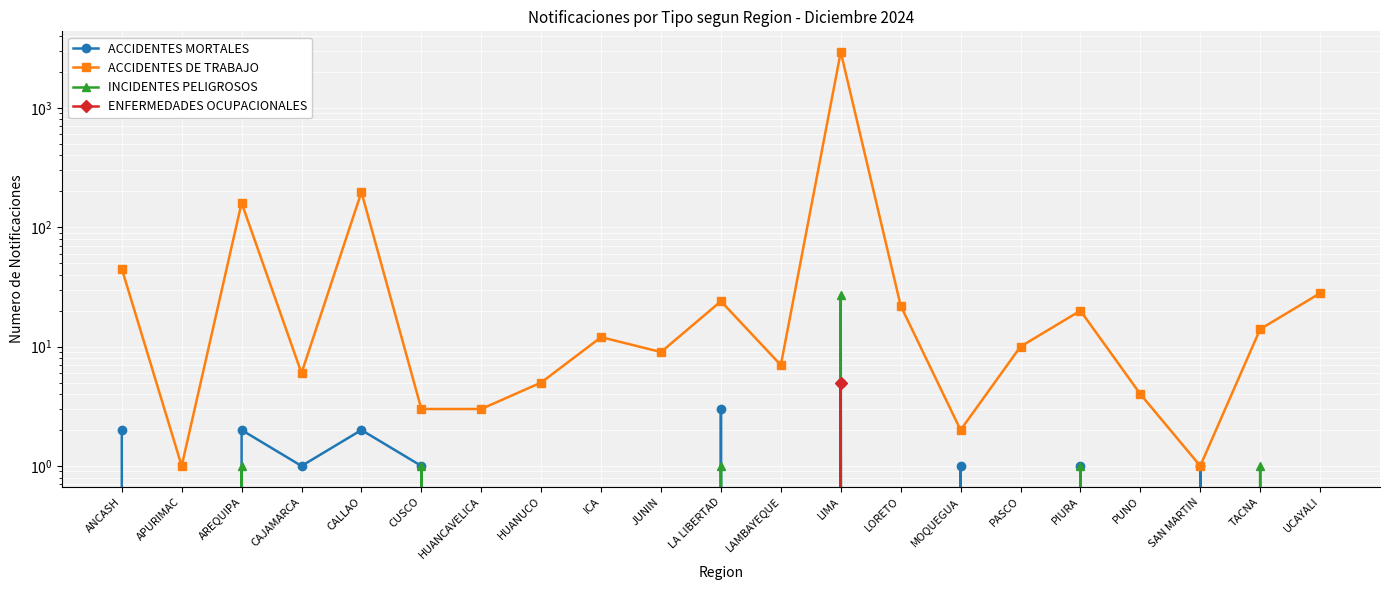

True or false: ACCIDENTES DE TRABAJO and ACCIDENTES MORTALES intersect in this chart.

False